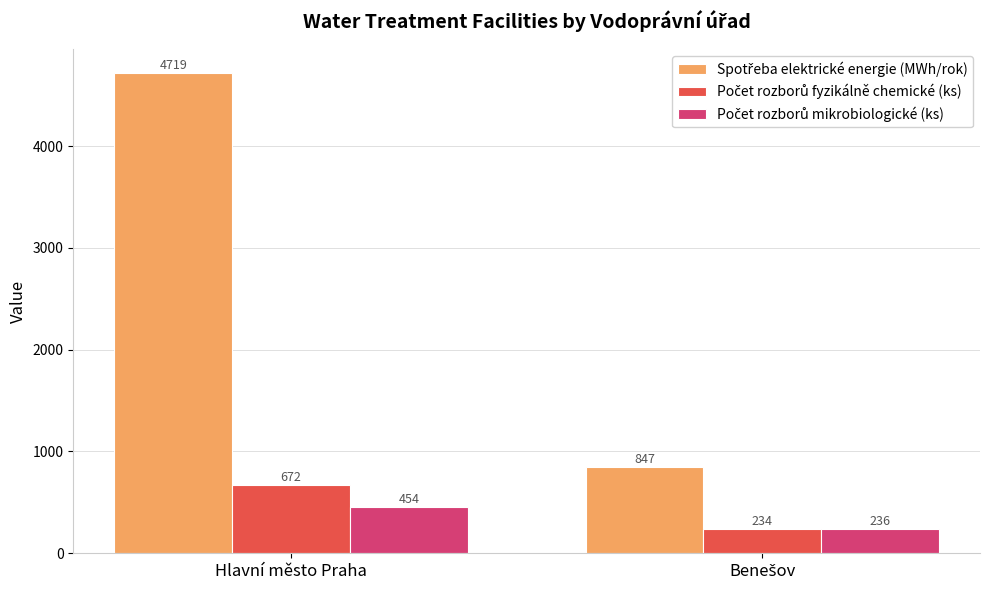

What is the maximum value shown in the chart?

4719.5